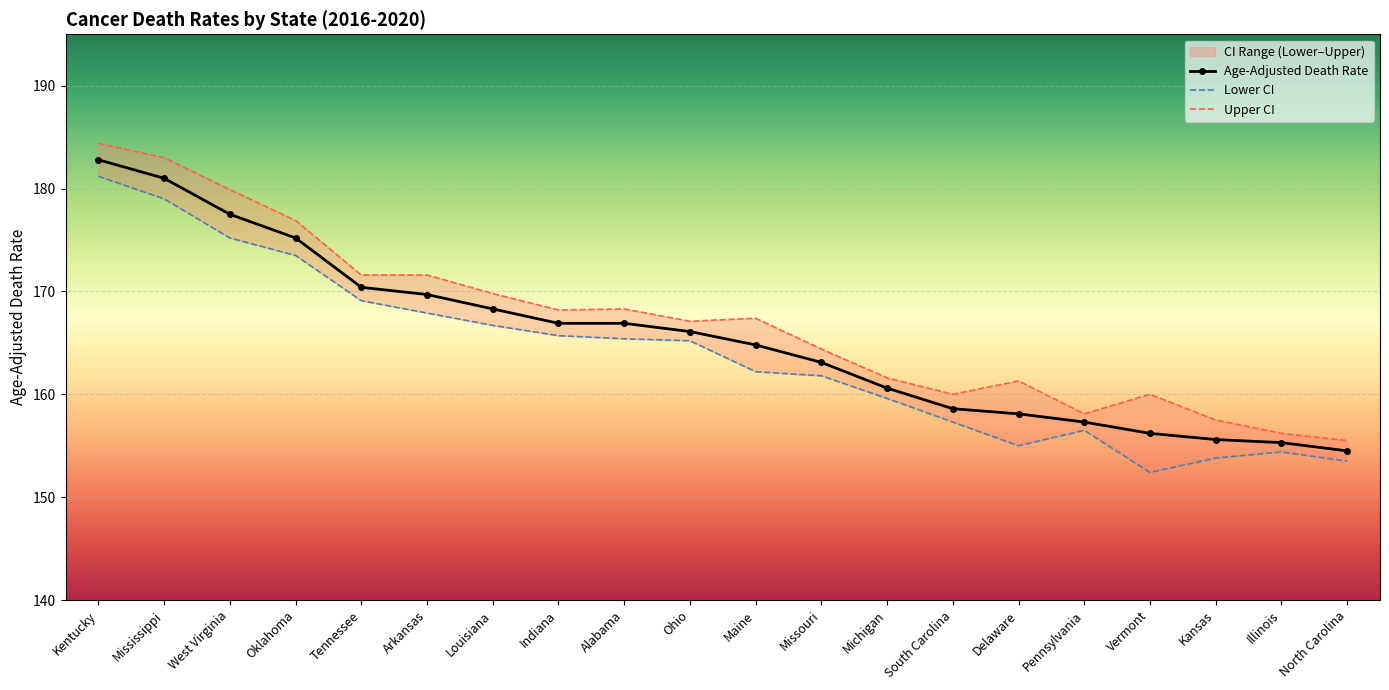

Reading right to left, extract all data points from this chart.

Age-Adjusted Death Rate: 154.5	155.3	155.6	156.2	157.3	158.1	158.6	160.6	163.1	164.8	166.1	166.9	166.9	168.3	169.7	170.4	175.2	177.5	181.0	182.8
Lower CI: 153.5	154.4	153.8	152.4	156.5	155.0	157.3	159.6	161.8	162.2	165.2	165.4	165.7	166.7	167.9	169.1	173.5	175.2	179.0	181.2
Upper CI: 155.5	156.2	157.5	160.0	158.1	161.3	160.0	161.6	164.4	167.4	167.1	168.3	168.2	169.8	171.6	171.6	176.9	179.9	183.0	184.4